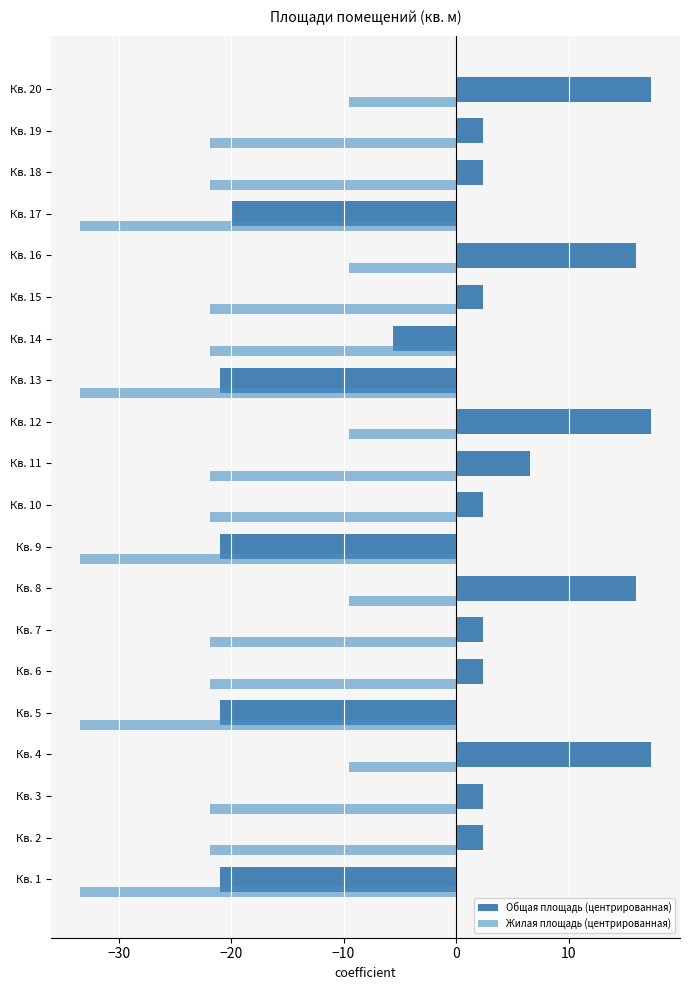

How many data points does each series have?

20